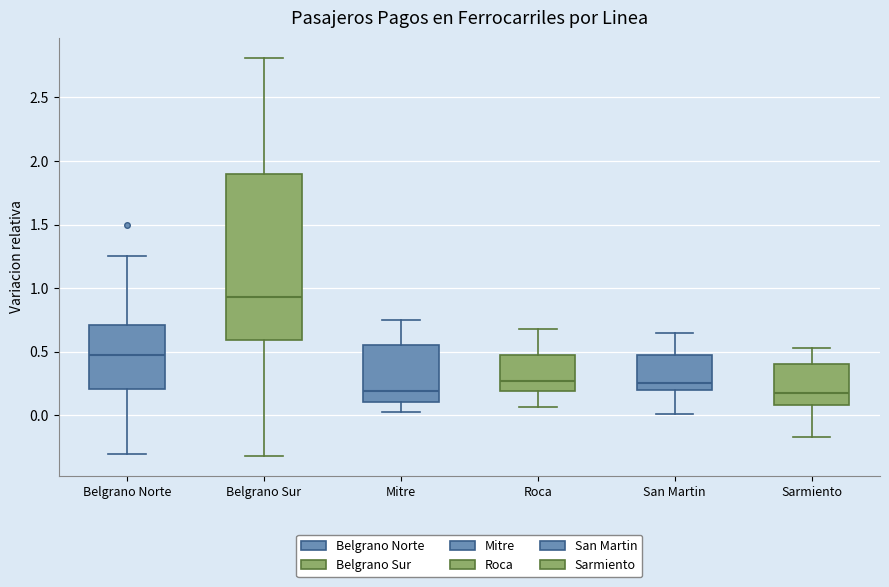

Where does the median line of the box for San Martin sit on the y-axis? The values are not printed on the chart, so give them approximately, as read against the axis.

0.25